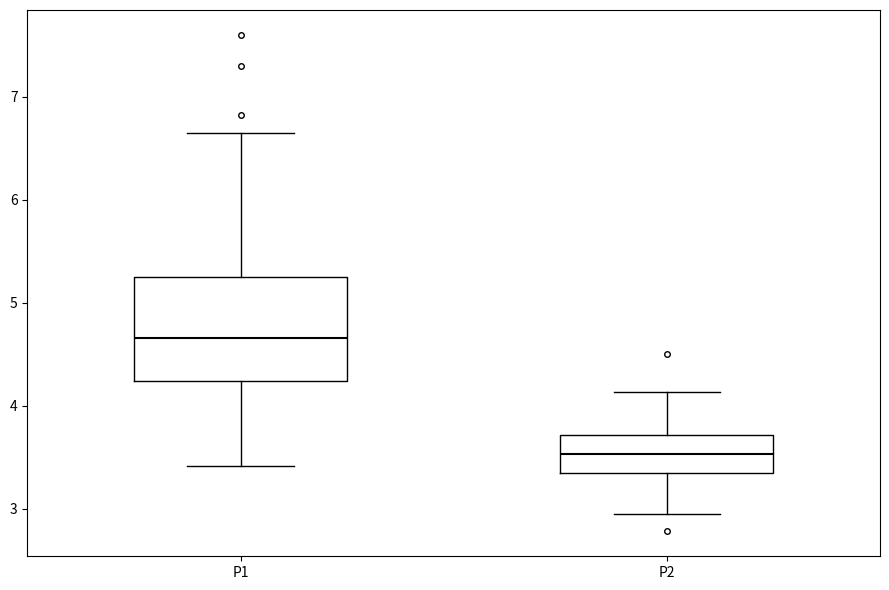

Reading left to right, transcribe this box plot: for each box, give where its median line is, the range the box spans, and where its two whiskers end, as read against the y-axis. The values are not printed on the chart, so give them approximately, as read against the axis.

P1: median 4.7, box 4.2 to 5.3, whiskers 3.4 to 6.7
P2: median 3.5, box 3.3 to 3.7, whiskers 3.0 to 4.1